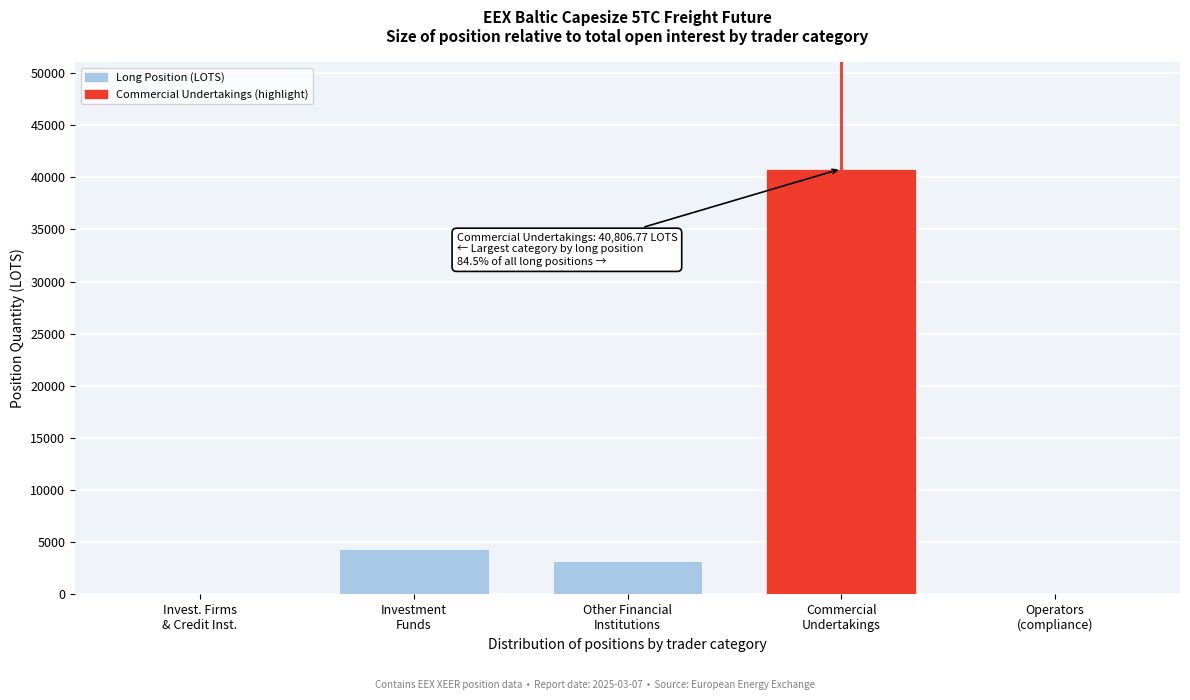

What is the greatest value displayed?

40806.8